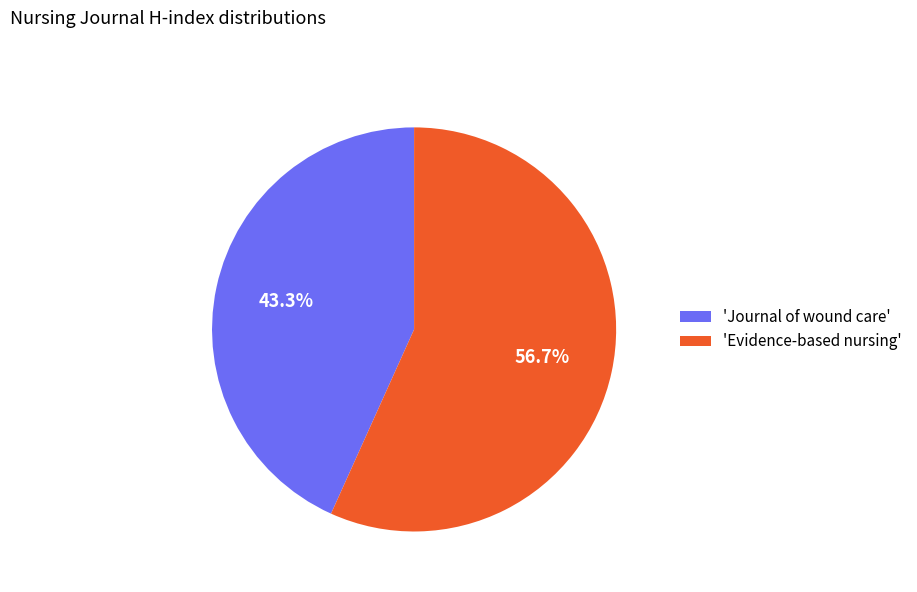

What is the largest slice in the pie chart?

'Evidence-based nursing'